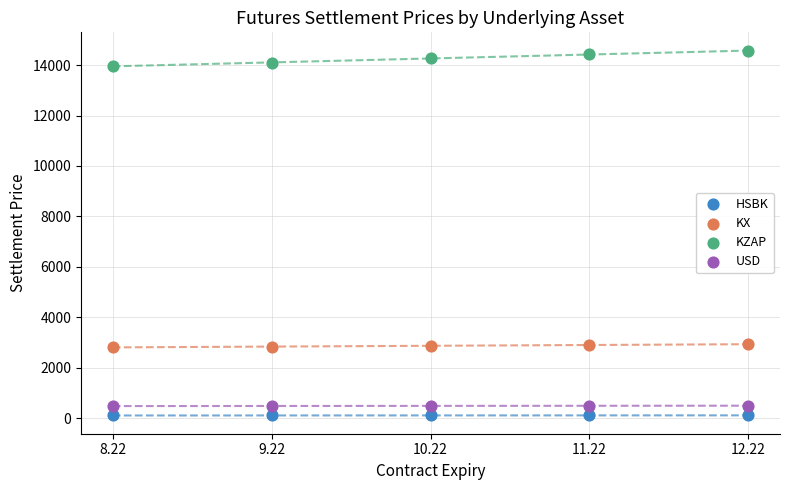

Which series reaches the maximum Y coordinate?

KZAP